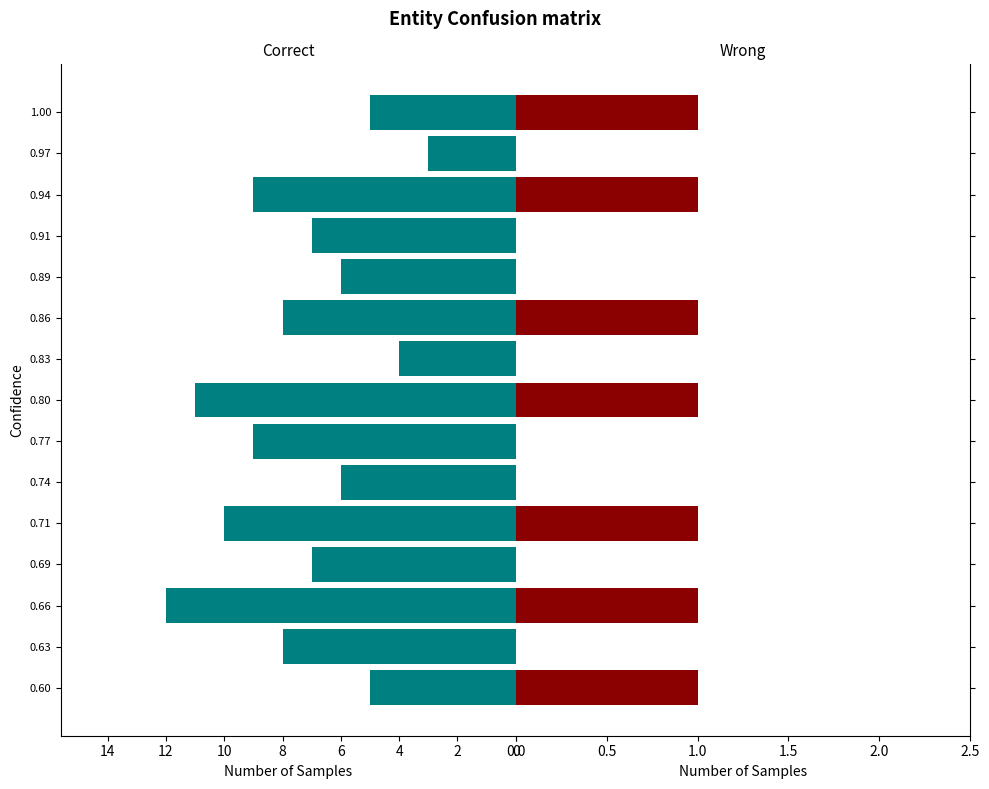

Does the chart contain stacked bars?

No